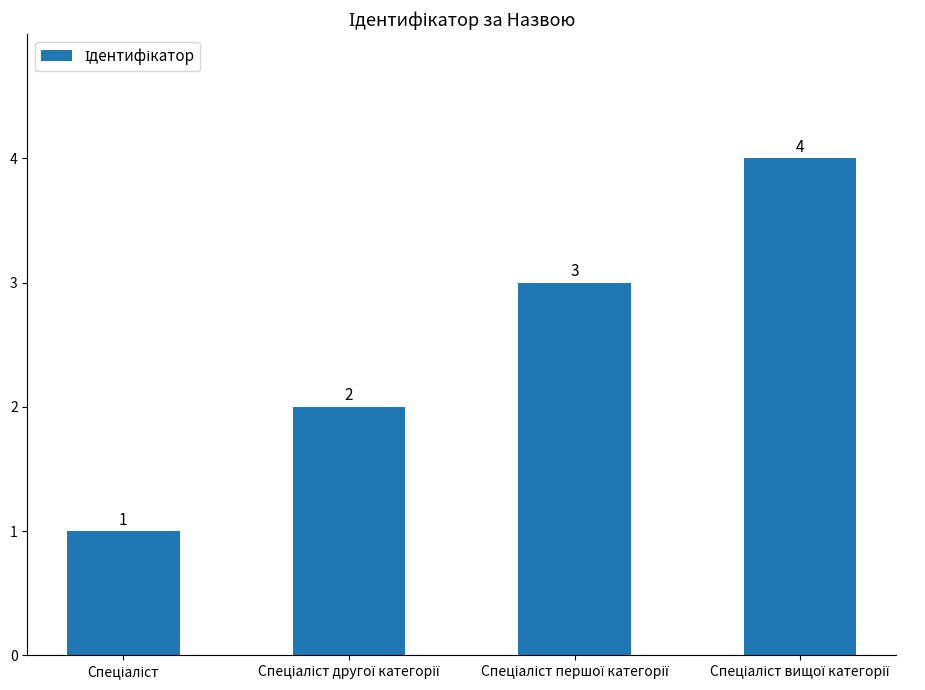

Count the values in the range 2 to 4.

3